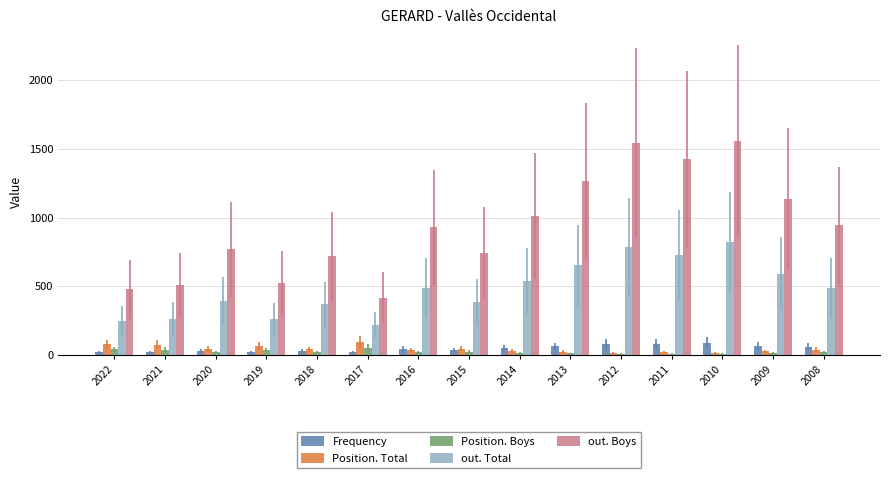

What is the sum of all Frequency values?

688